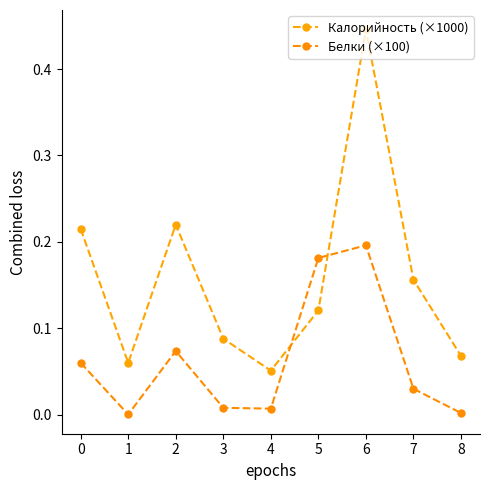

Which series ends up on top after the final intersection of Калорийность (×1000) and Белки (×100)?

Калорийность (×1000)